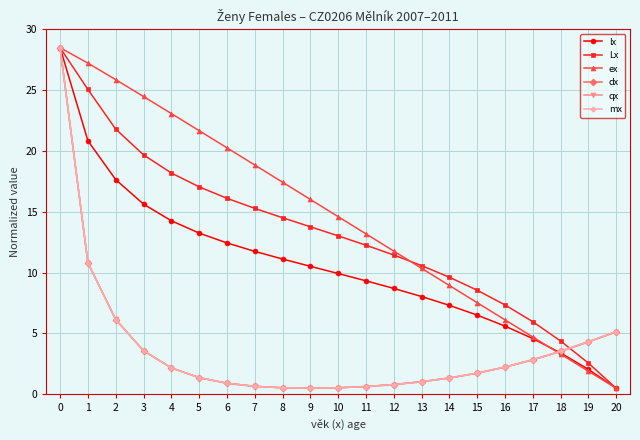

Is it true that ex equals 10.6 at 4?

False